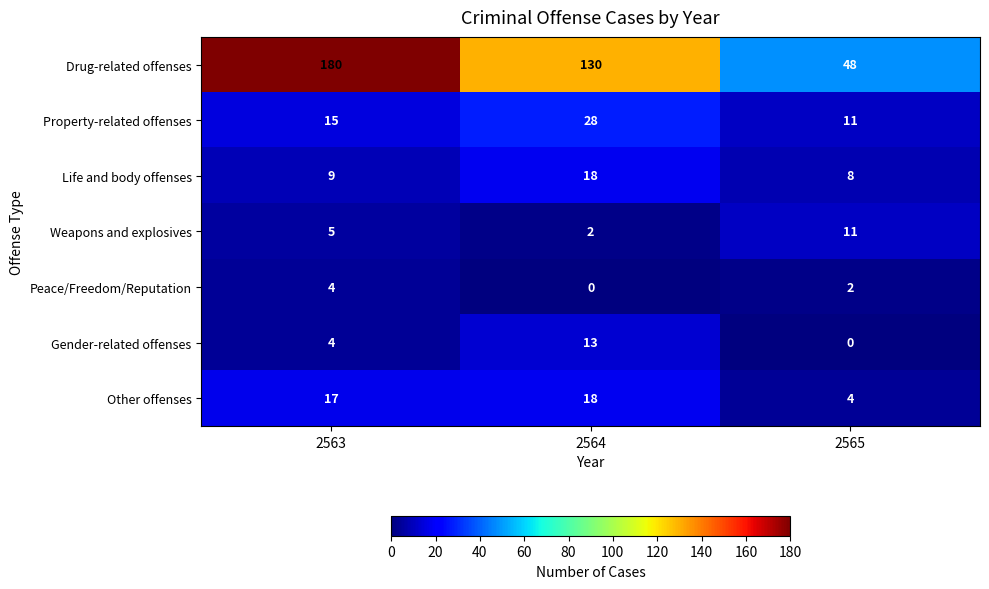

What is the difference between the maximum and minimum values in the Gender-related offenses series?

13